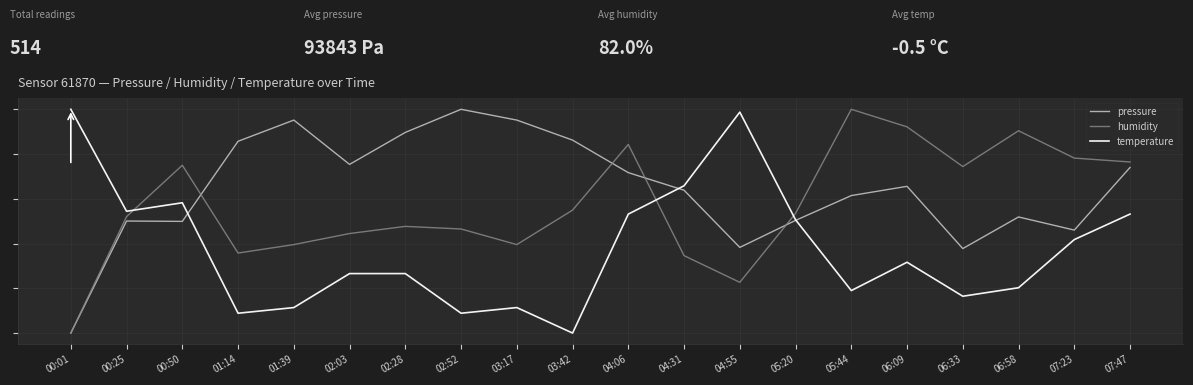

Is this an area chart (filled region under the line)?

No